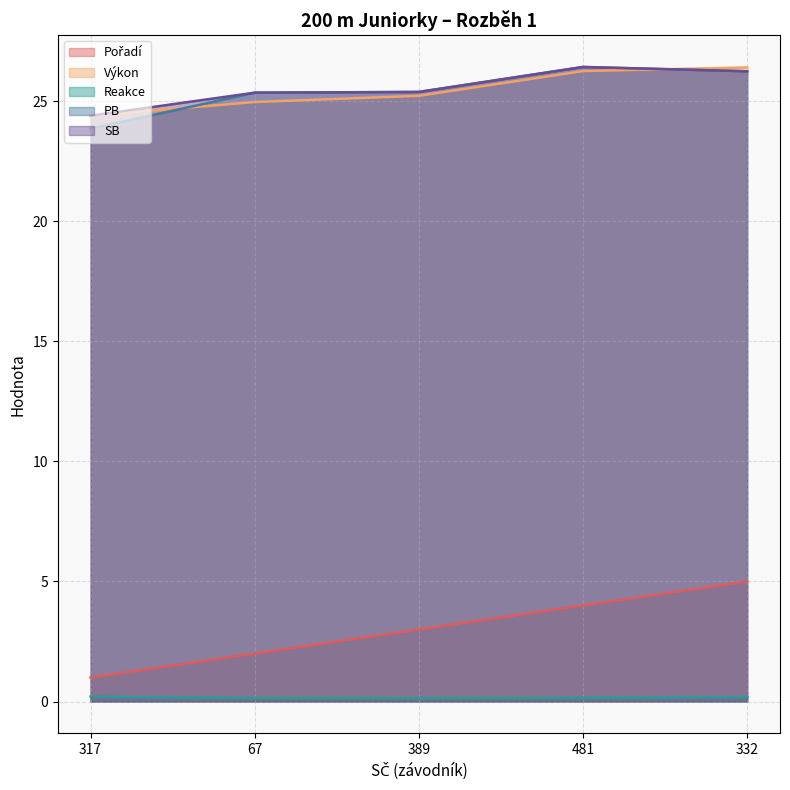

What is the total value across all series at 317?

73.8